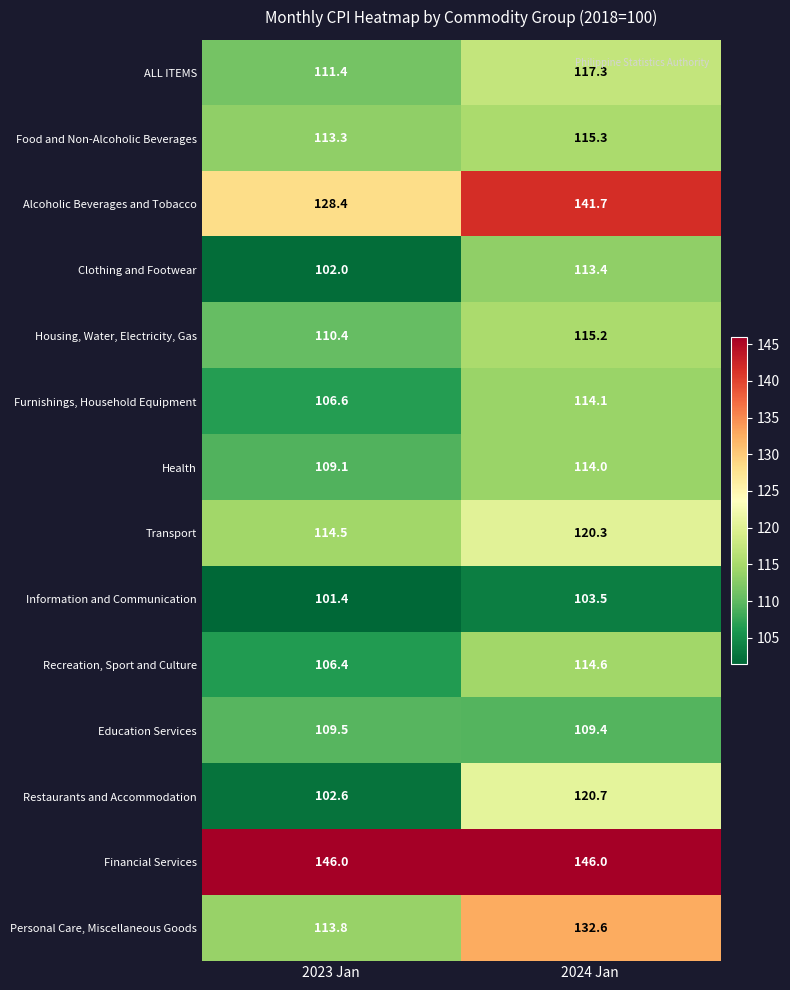

Reading left to right, list all the values displayed in this chart.

ALL ITEMS: 111.4	117.3
Food and Non-Alcoholic Beverages: 113.3	115.3
Alcoholic Beverages and Tobacco: 128.4	141.7
Clothing and Footwear: 102.0	113.4
Housing, Water, Electricity, Gas: 110.4	115.2
Furnishings, Household Equipment: 106.6	114.1
Health: 109.1	114.0
Transport: 114.5	120.3
Information and Communication: 101.4	103.5
Recreation, Sport and Culture: 106.4	114.6
Education Services: 109.5	109.4
Restaurants and Accommodation: 102.6	120.7
Financial Services: 146.0	146.0
Personal Care, Miscellaneous Goods: 113.8	132.6